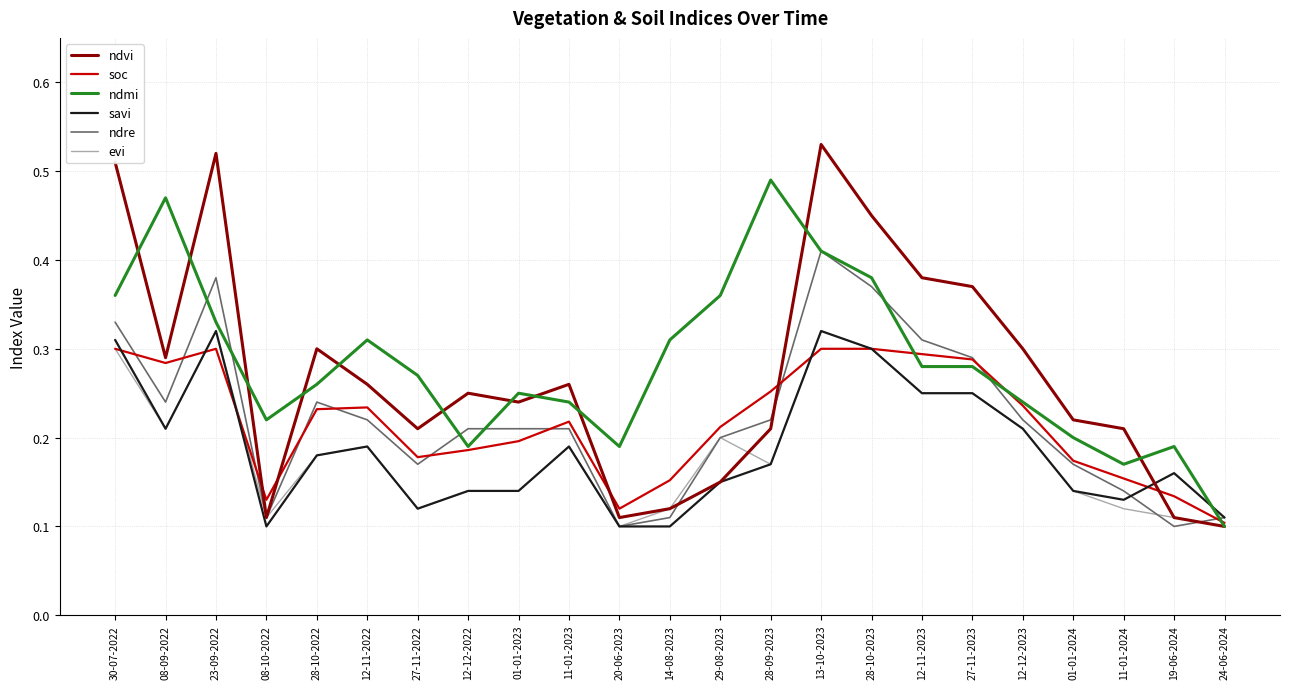

Which category has the highest value in the ndmi series?

28-09-2023